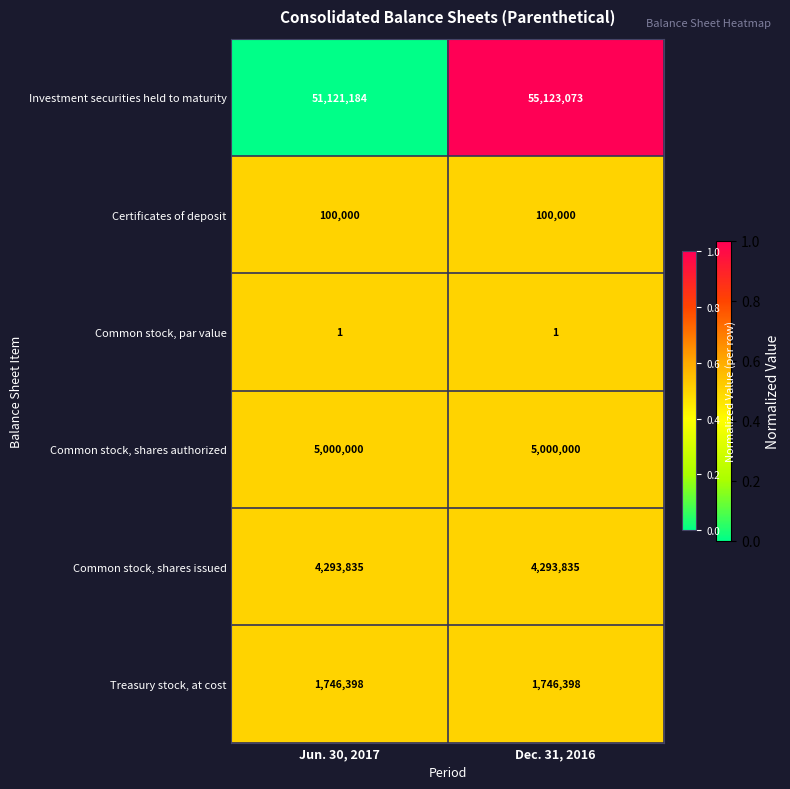

Reading left to right, what are all the values shown in this chart?

Investment securities held to maturity: 51121184	55123073
Certificates of deposit: 100000	100000
Common stock, par value: 1	1
Common stock, shares authorized: 5000000	5000000
Common stock, shares issued: 4293835	4293835
Treasury stock, at cost: 1746398	1746398